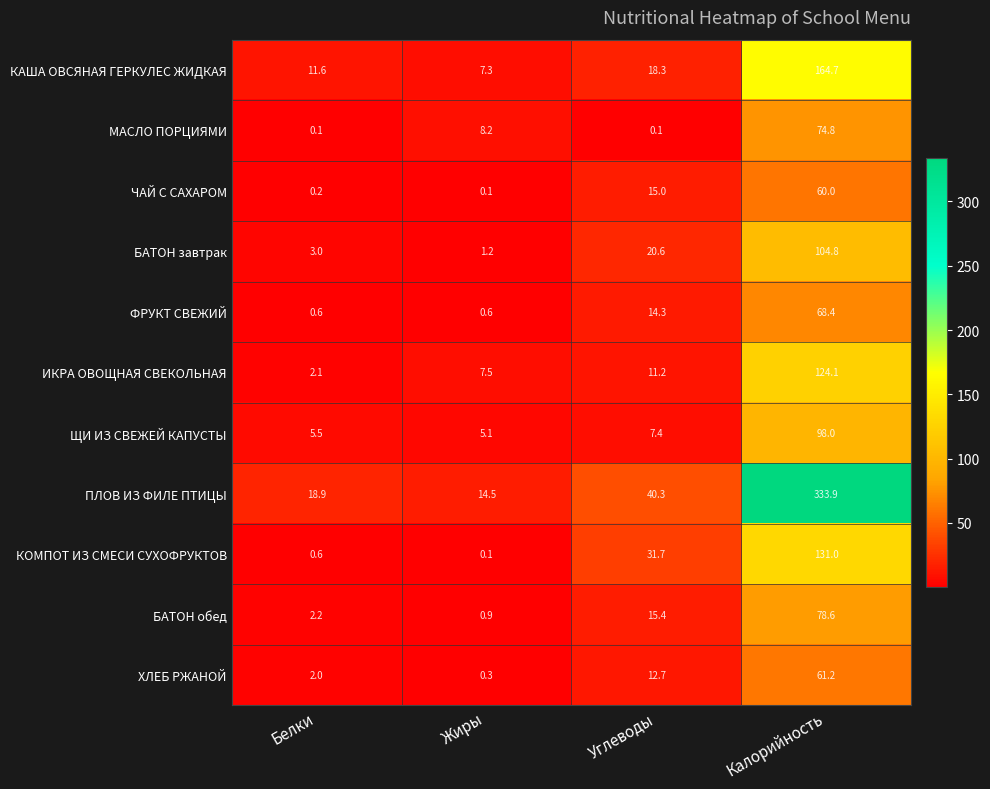

What is the lowest value of the КАША ОВСЯНАЯ ГЕРКУЛЕС ЖИДКАЯ series?

7.3